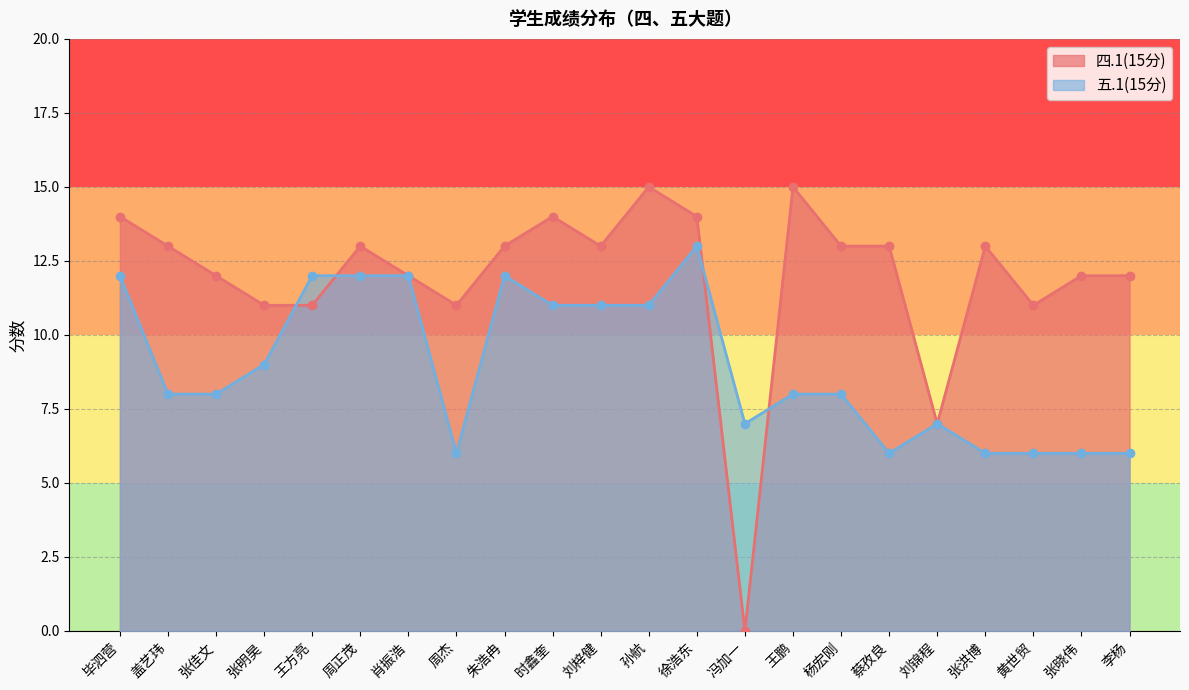

What is the label of the 6th point from the left?

周正茂